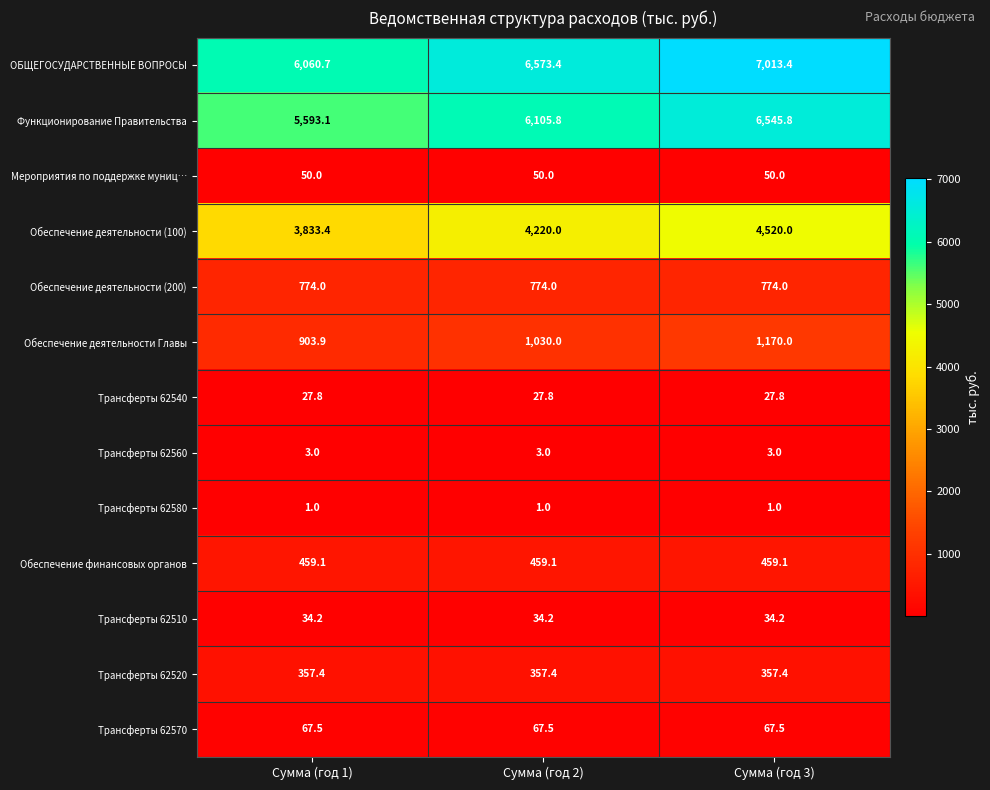

True or false: Трансферты 62510 has a value of 52.3 at Сумма (год 2).

False